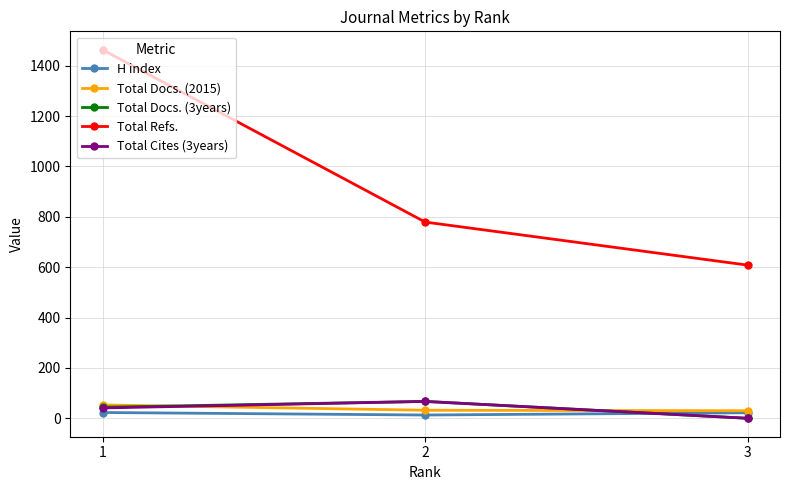

What is the difference between the maximum and second lowest values in the Total Refs. series?

684